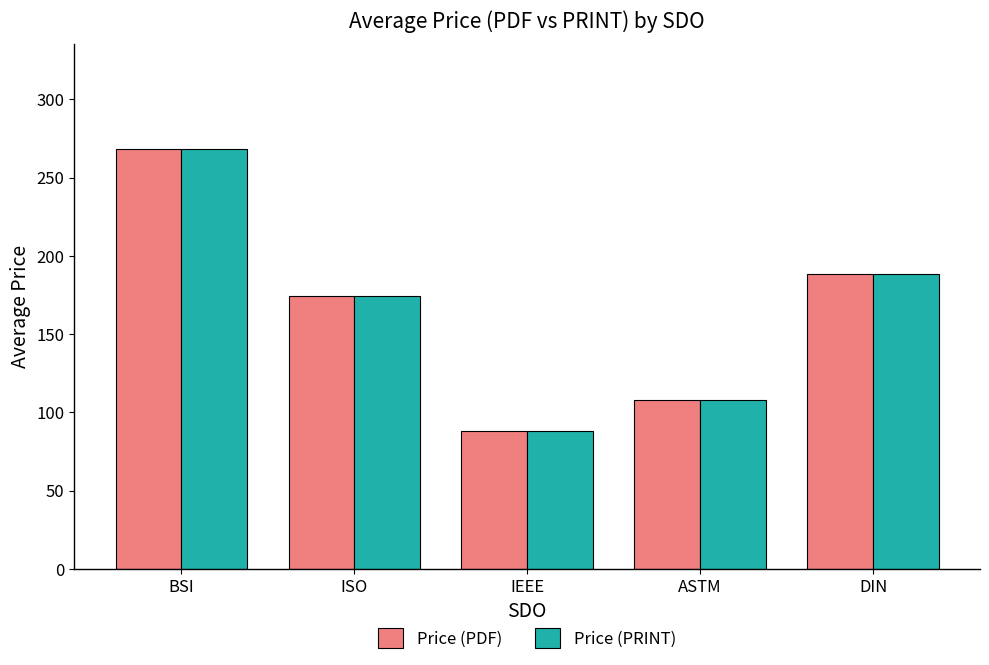

Where does the Price (PRINT) series first go above 174?

BSI